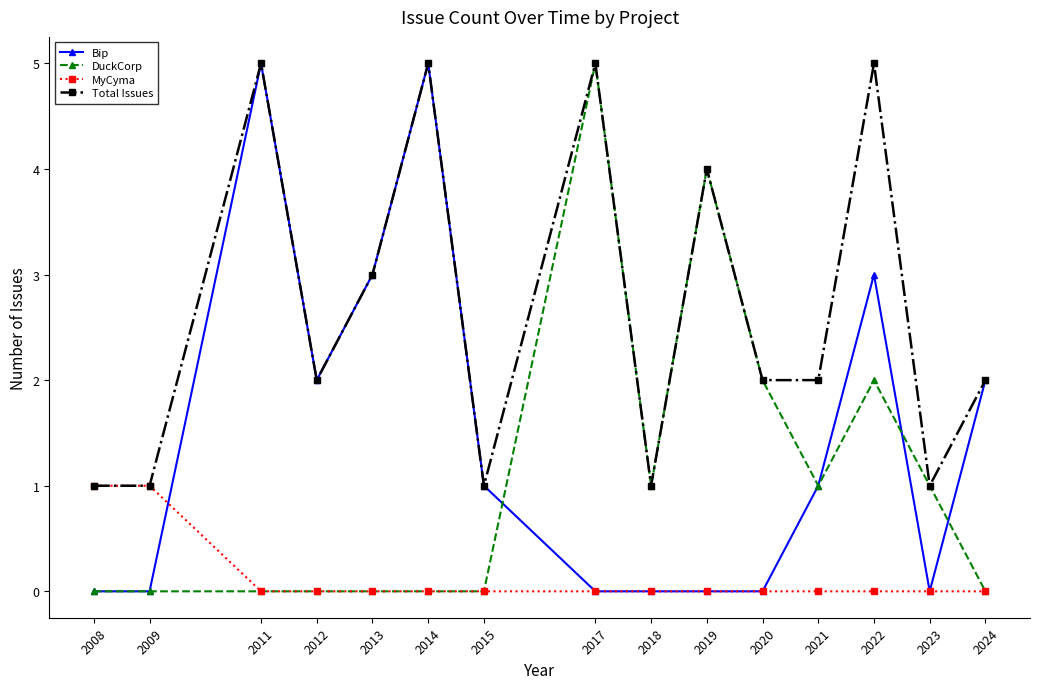

What is the value of the Total Issues point at the 11th from the left?

2